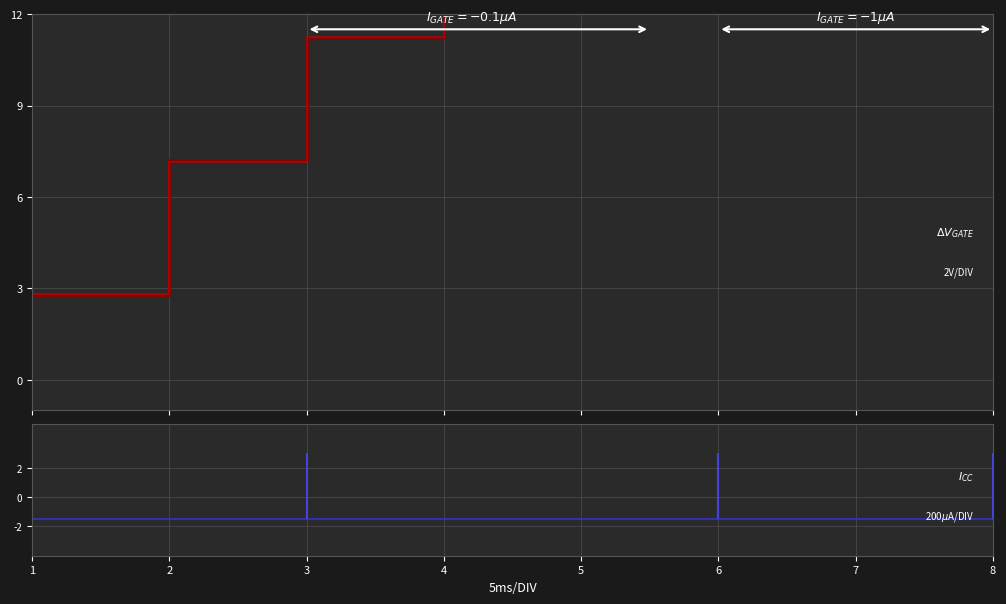

True or false: col_2 has more than 1 points higher than both neighbors.

False